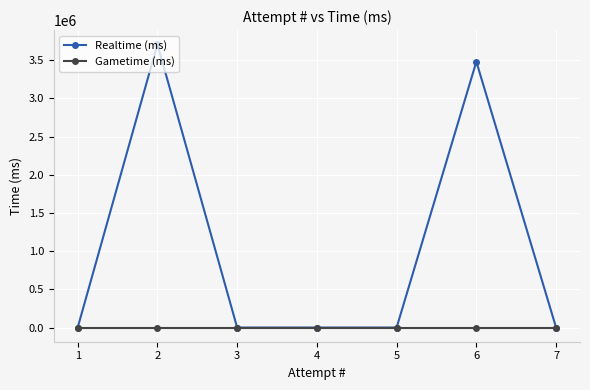

What is the difference between the Realtime (ms) values at 7 and 2?

3708221